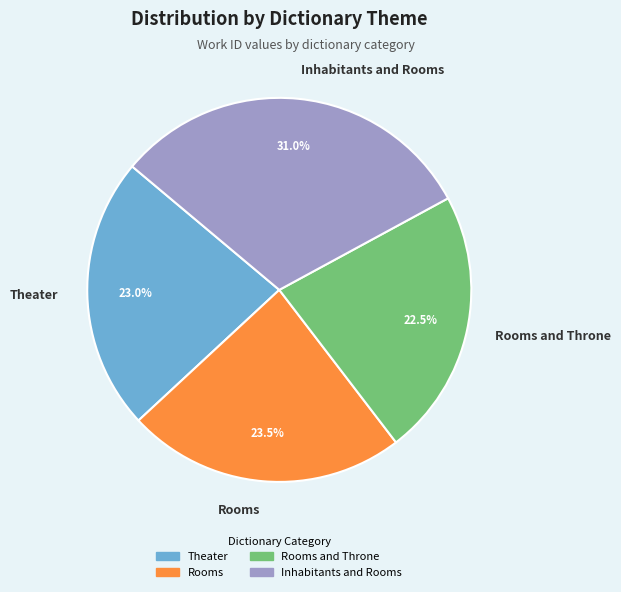

What percentage do Rooms and Throne and Rooms together represent?

46.0%